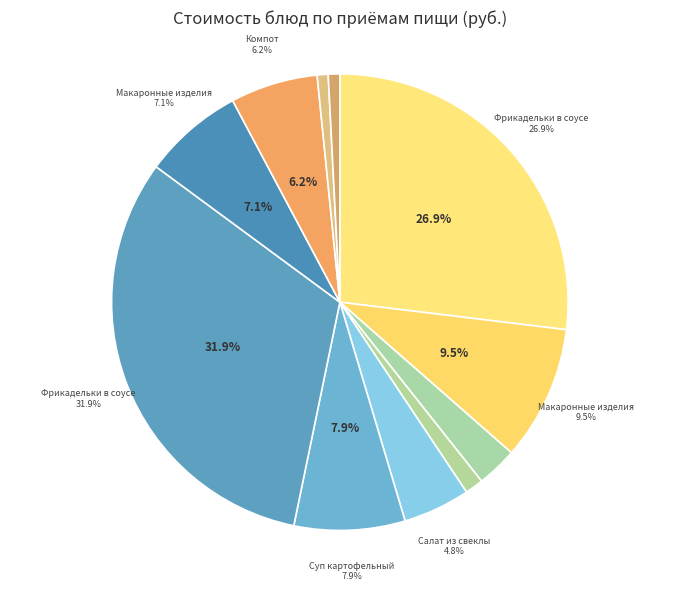

How many slices are in this pie chart?

11